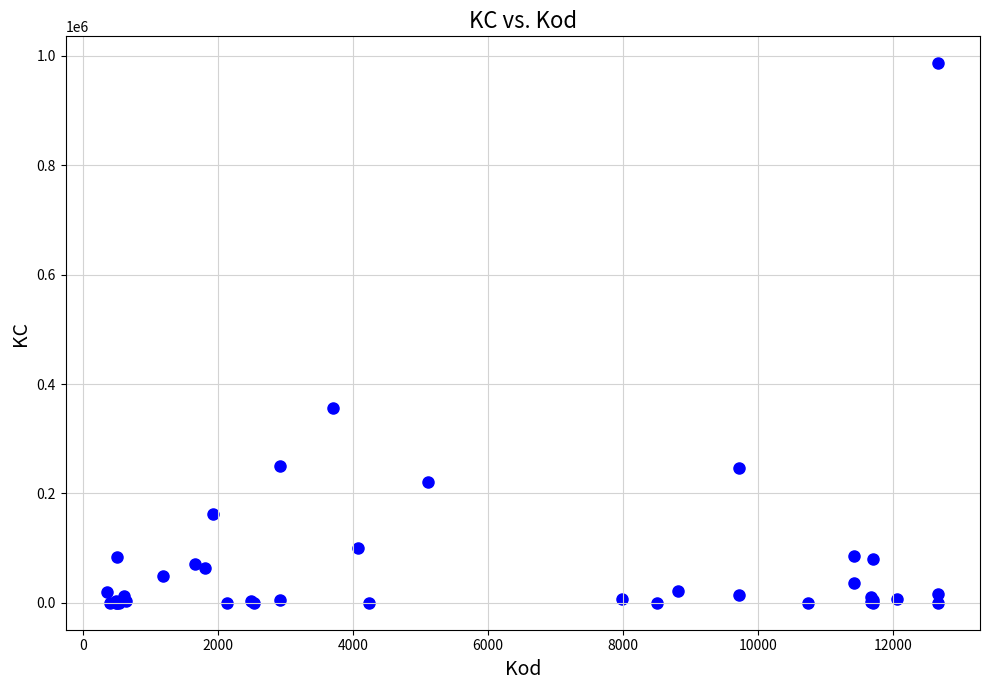

What Y value in the scatter plot is closest to 493211?

356549.6